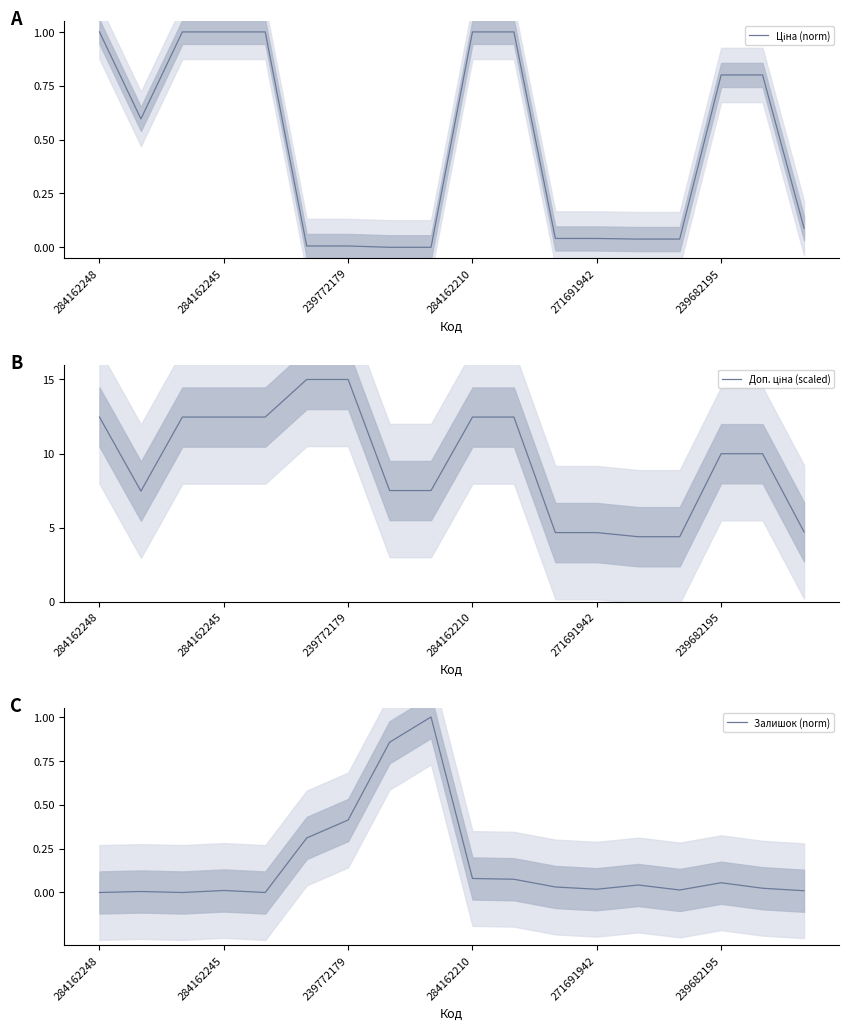

Is it true that Залишок (norm) equals 0.6 at 271691942?

False